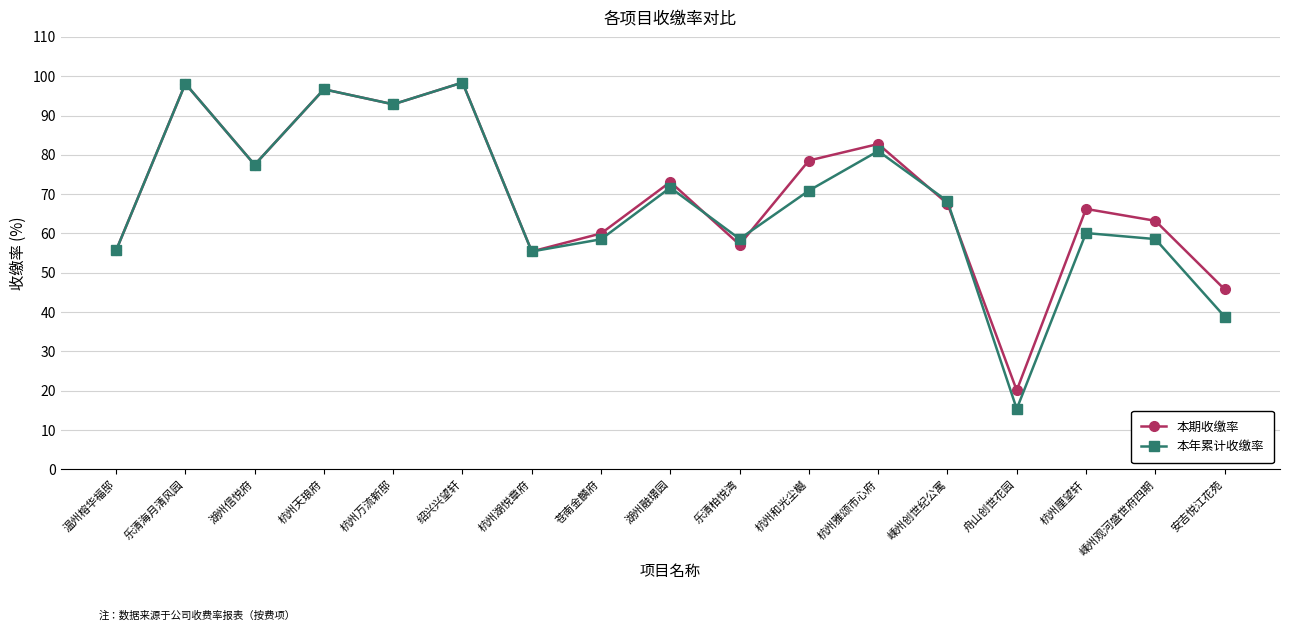

What is the label of the 6th point from the left?

绍兴兴望轩